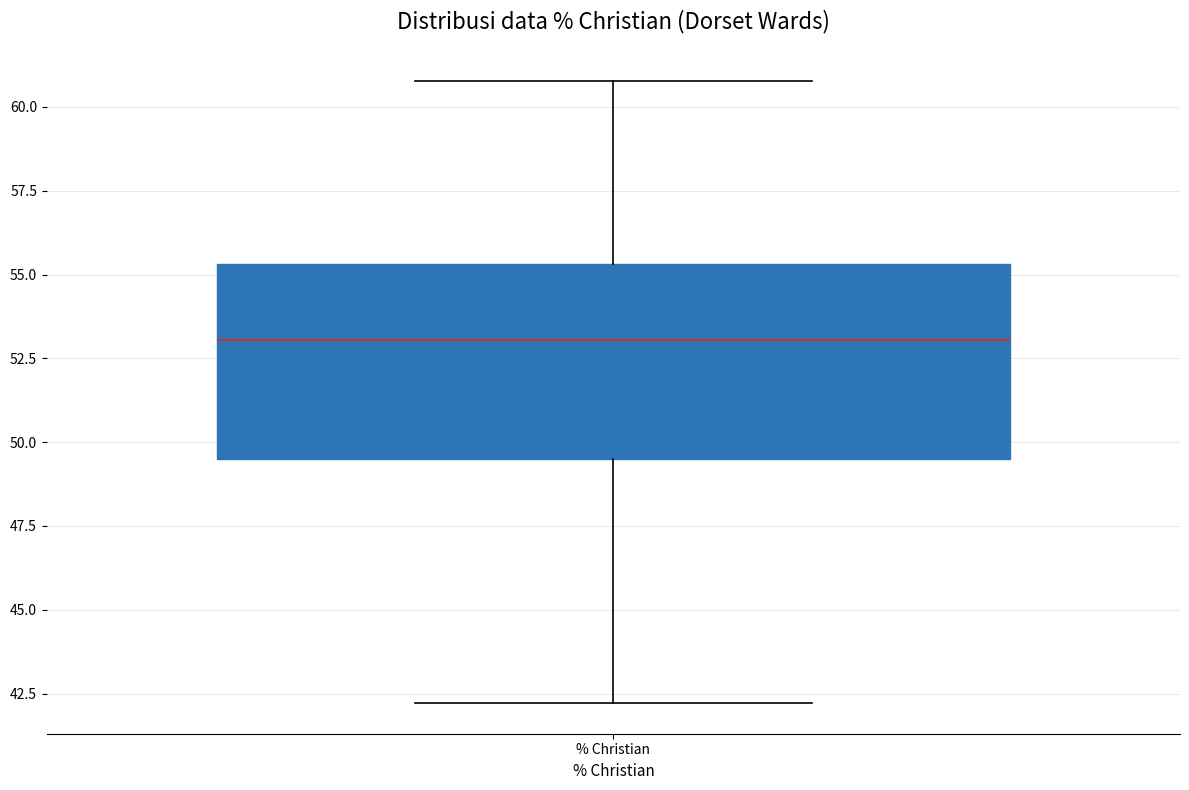

Where is the lower edge of the box for % Christian on the y-axis? The values are not printed on the chart, so give them approximately, as read against the axis.

49.5